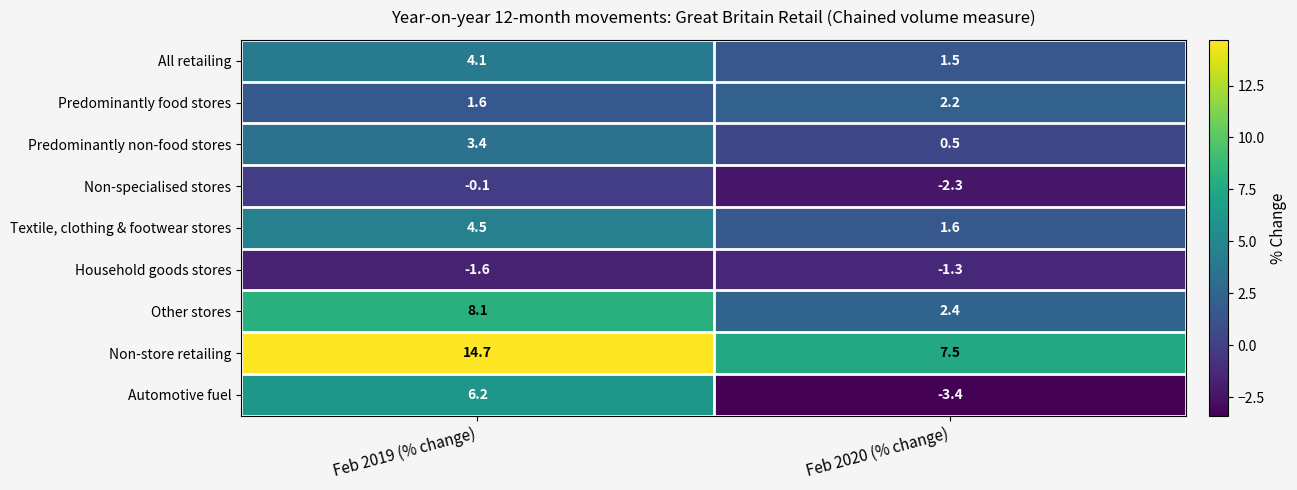

Which series changed the most between Feb 2019 (% change) and Feb 2020 (% change)?

Automotive fuel